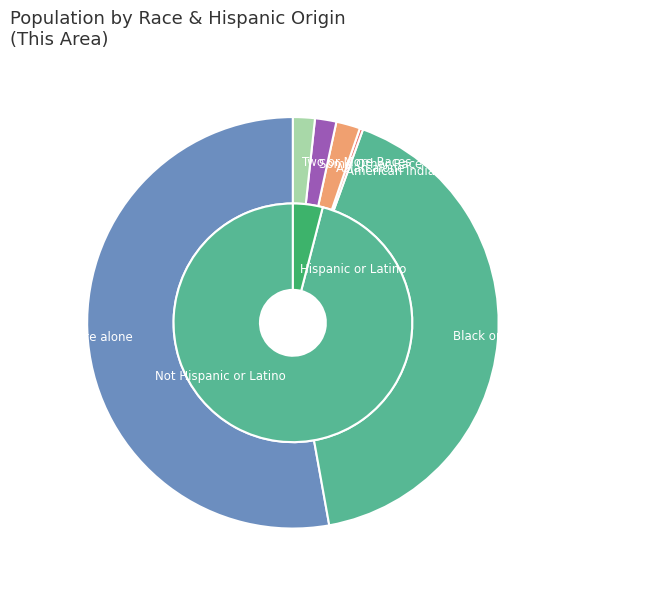

Is there any slice that represents more than half of the pie?

Yes